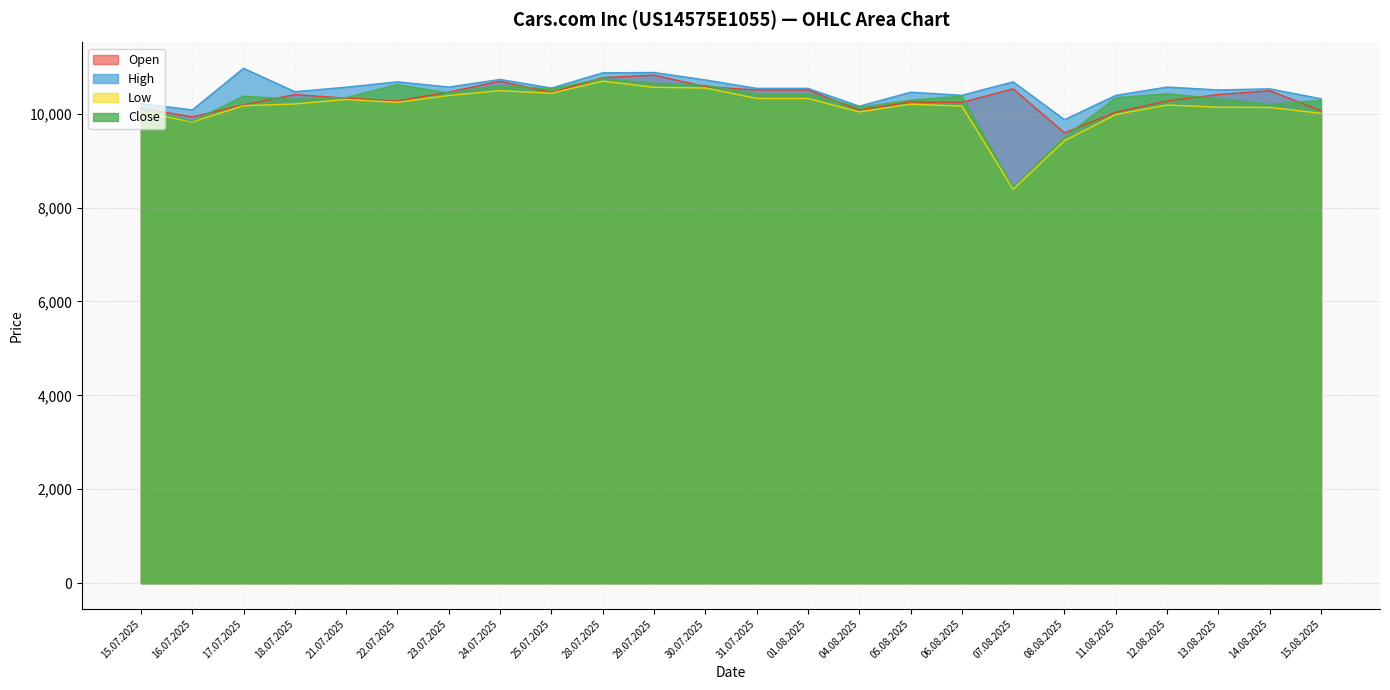

What is the sum of all Open values?

247984